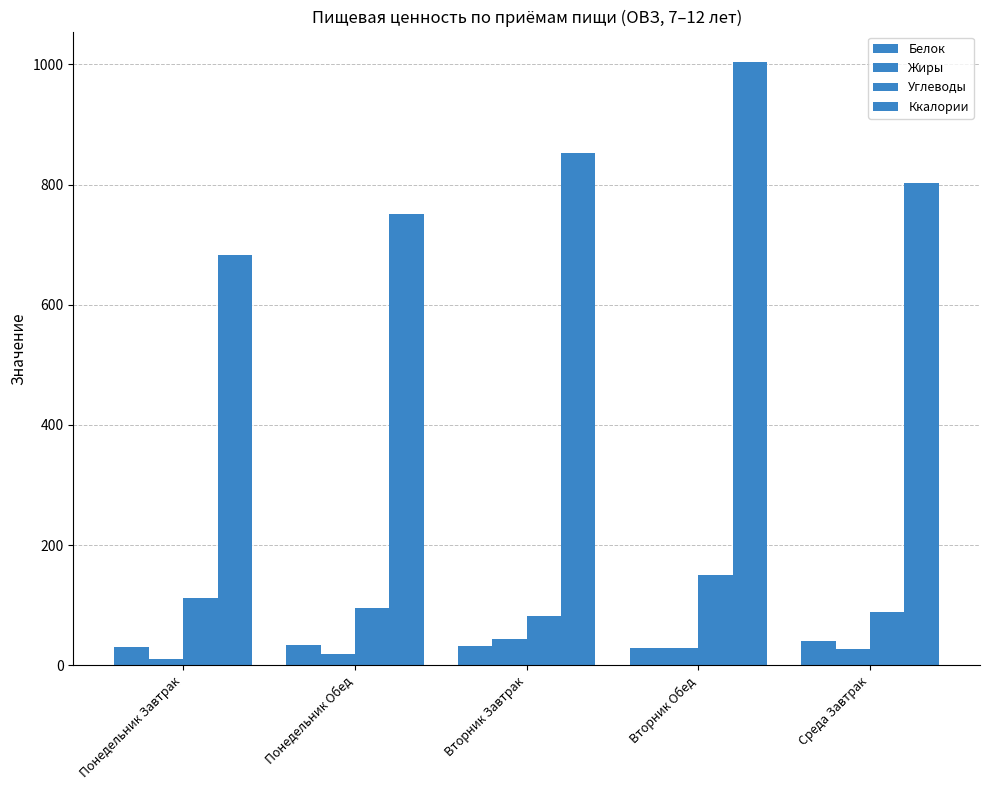

Where does the Белок series first go above 32?

Понедельник Обед